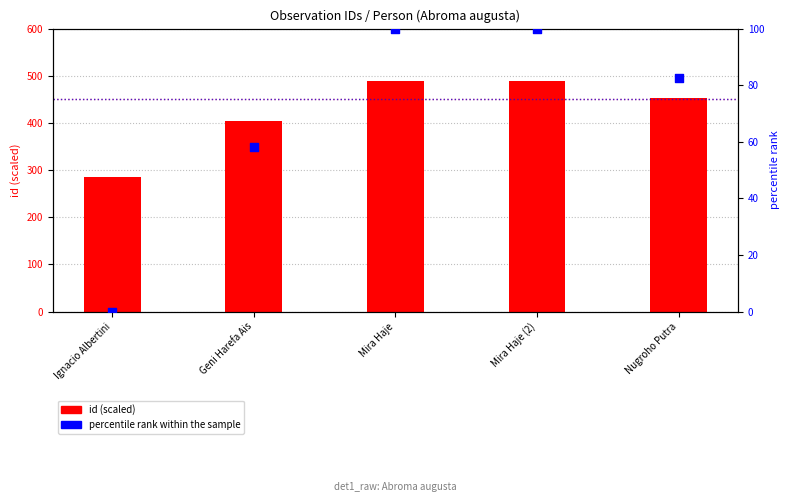

At which category is the sum across all series the highest?

Mira Haje (2)